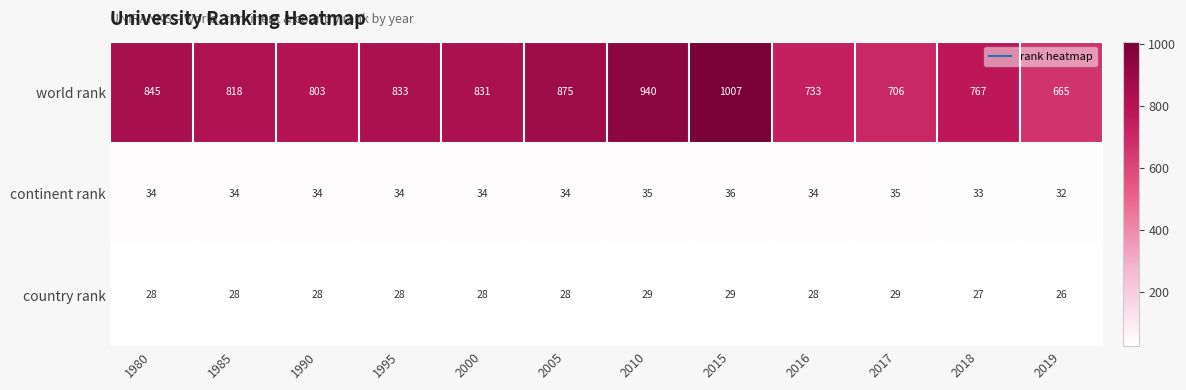

Which series changed the most between 1980 and 1985?

world rank